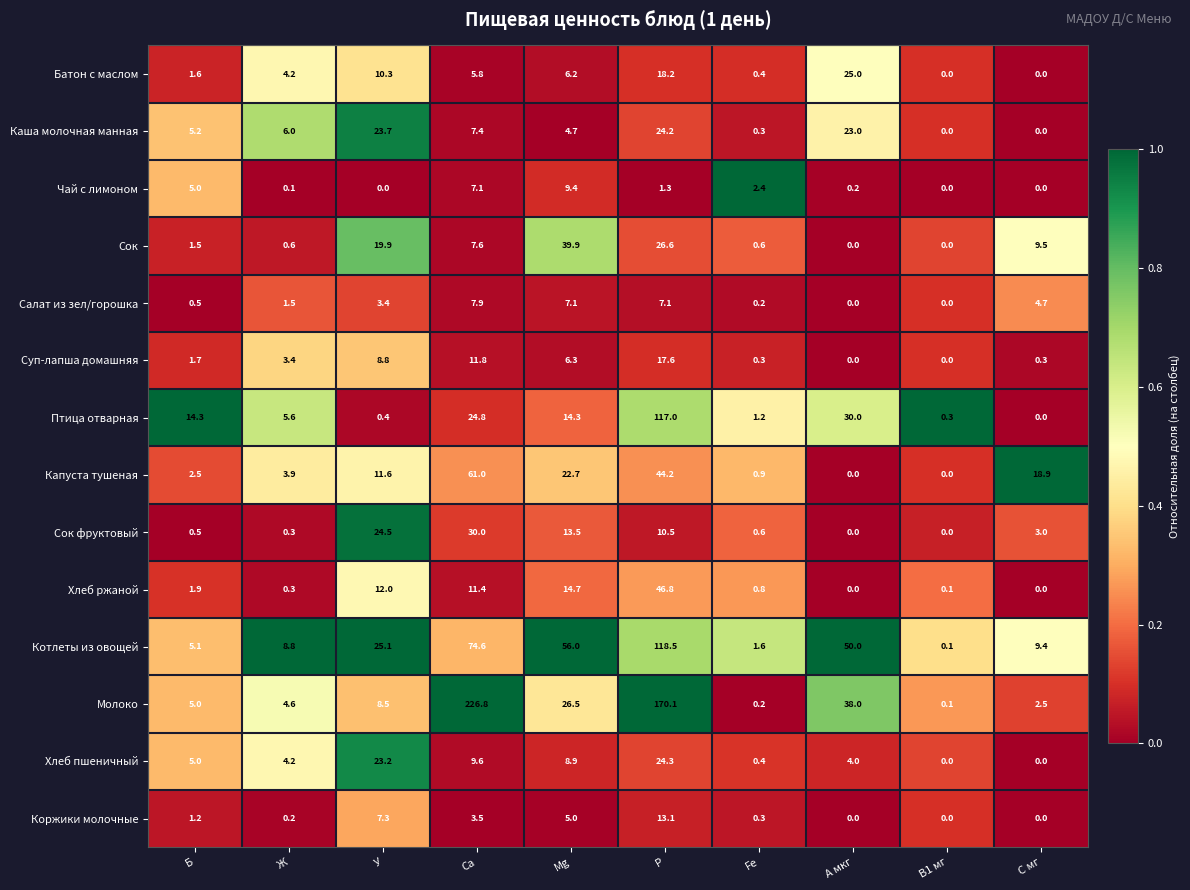

What is the difference between the highest and lowest values at Ca?

223.3